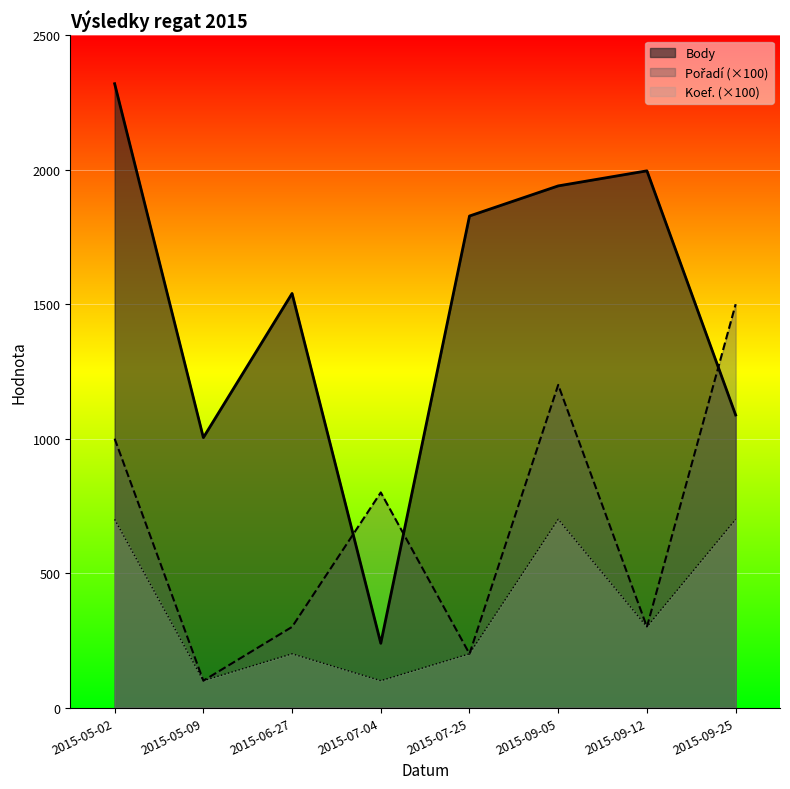

Where is Koef. nearest to the value 400?

2015-09-12